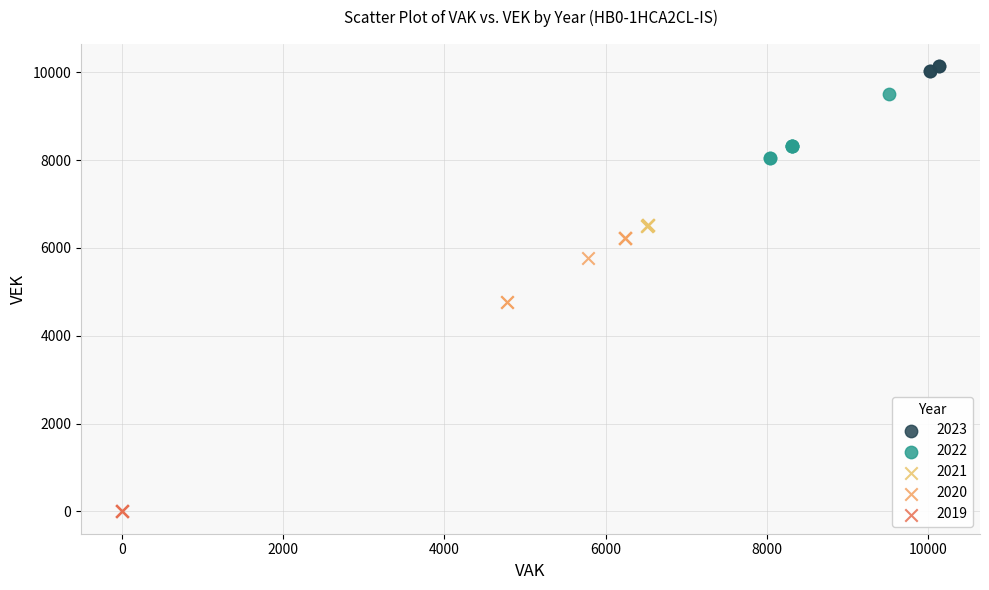

Which series reaches the maximum Y coordinate?

2023